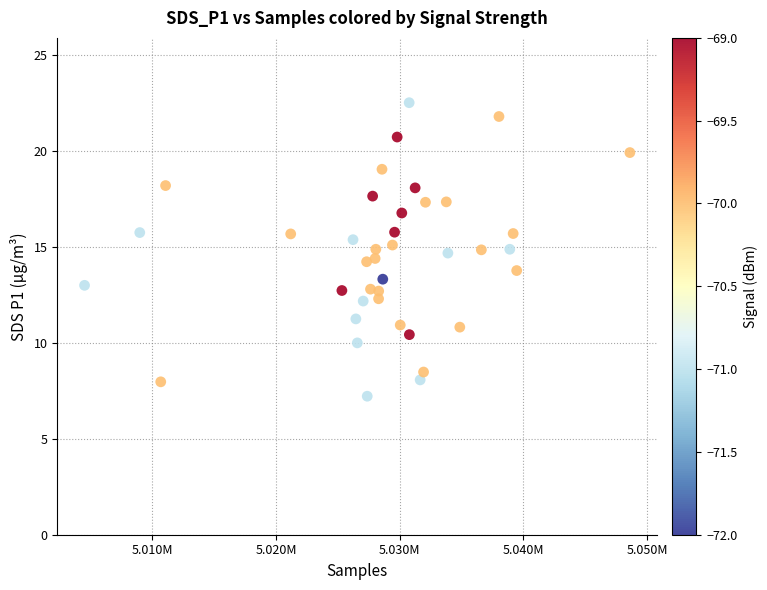

What is the range of X values (max minus min)?

44105.0